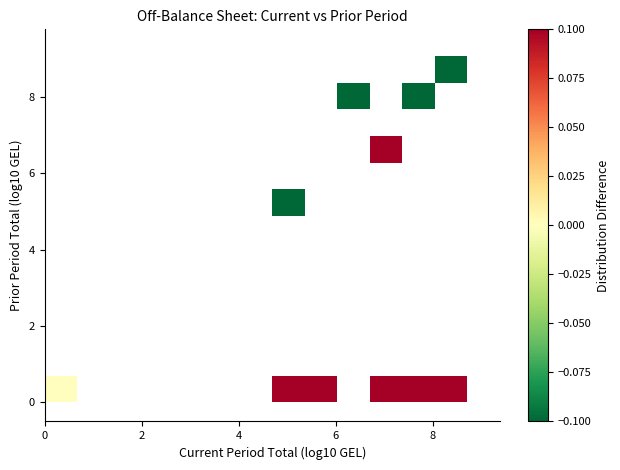

What Y value in the scatter plot is closest to 4?

5.3